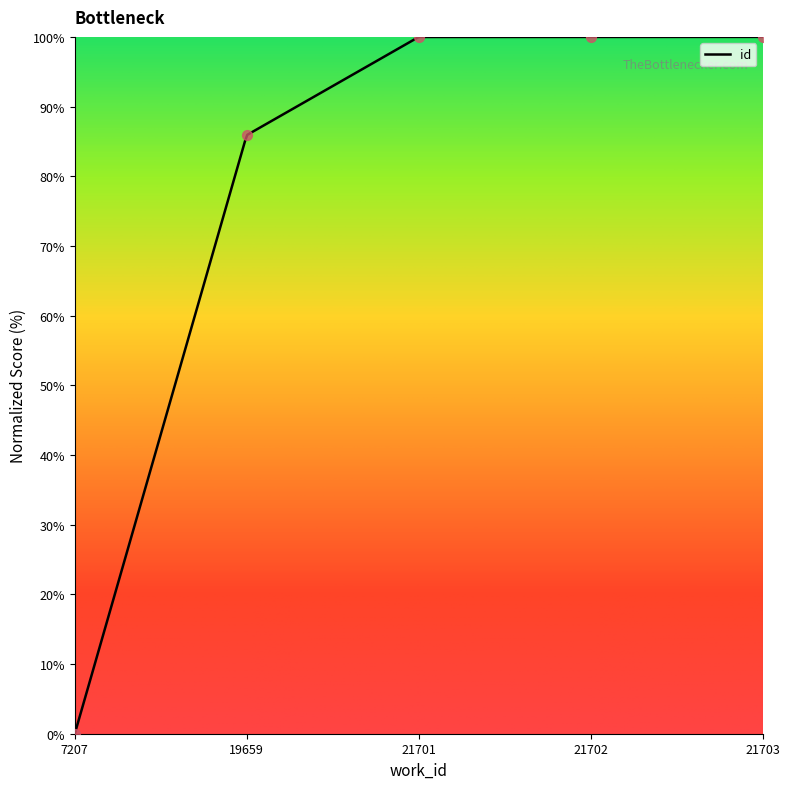

Approximately how many times larger is the value at 19659 compared to 21703?

0.9